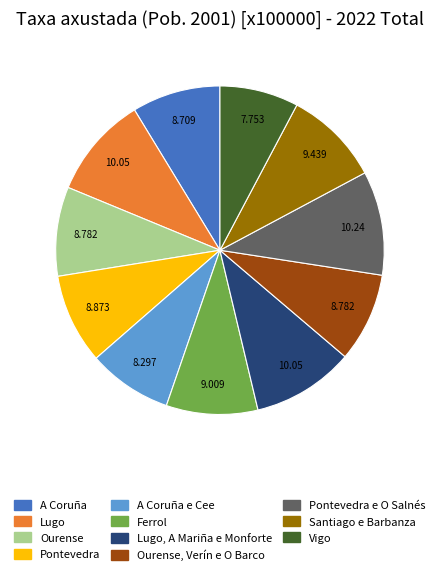

How many segments does this pie chart have?

11